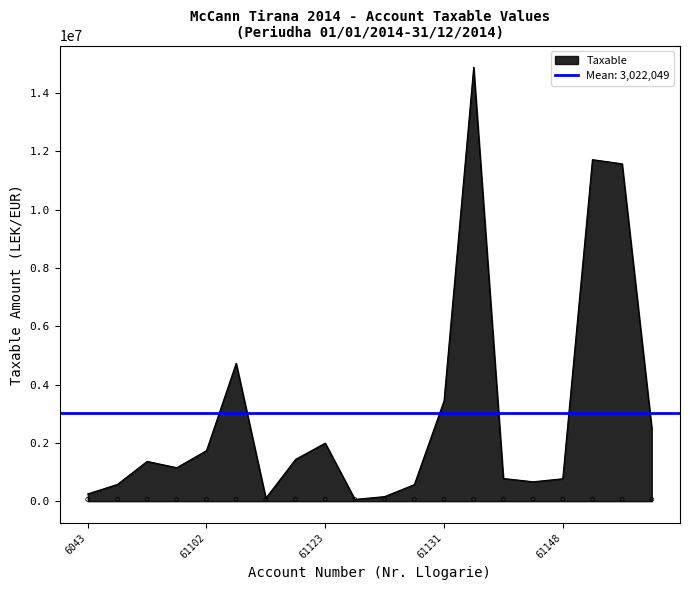

What is the ratio of the value at 61144 to the value at 61150?

0.1